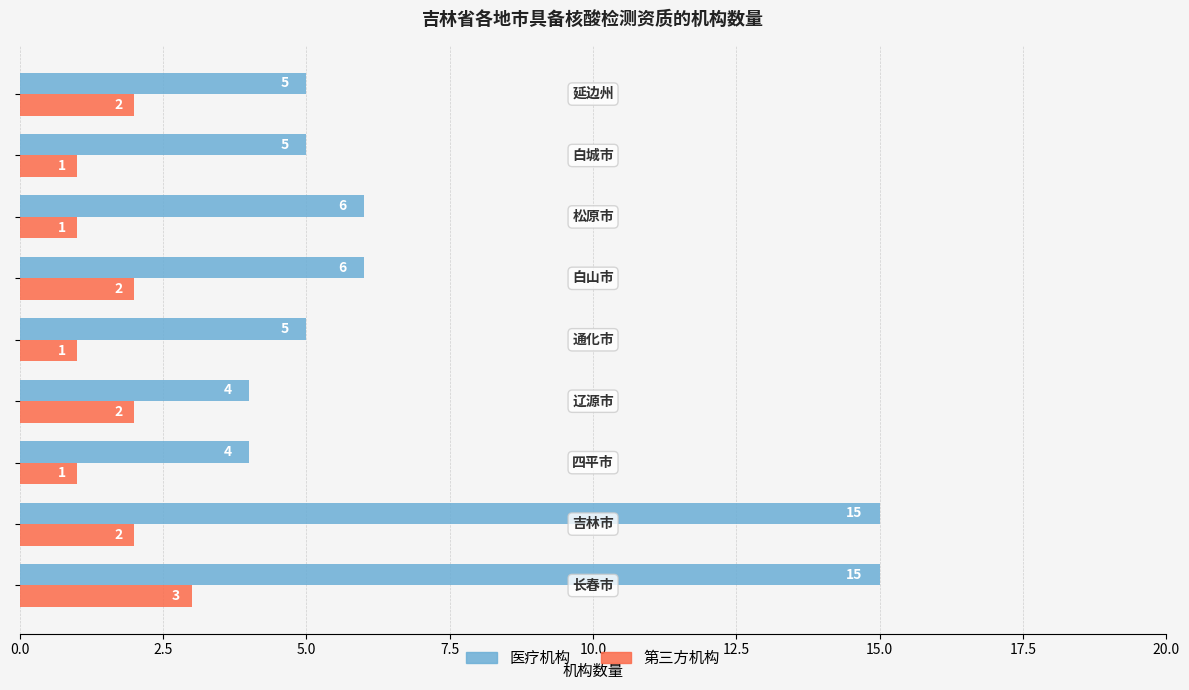

Which series has the largest range (max minus min)?

医疗机构